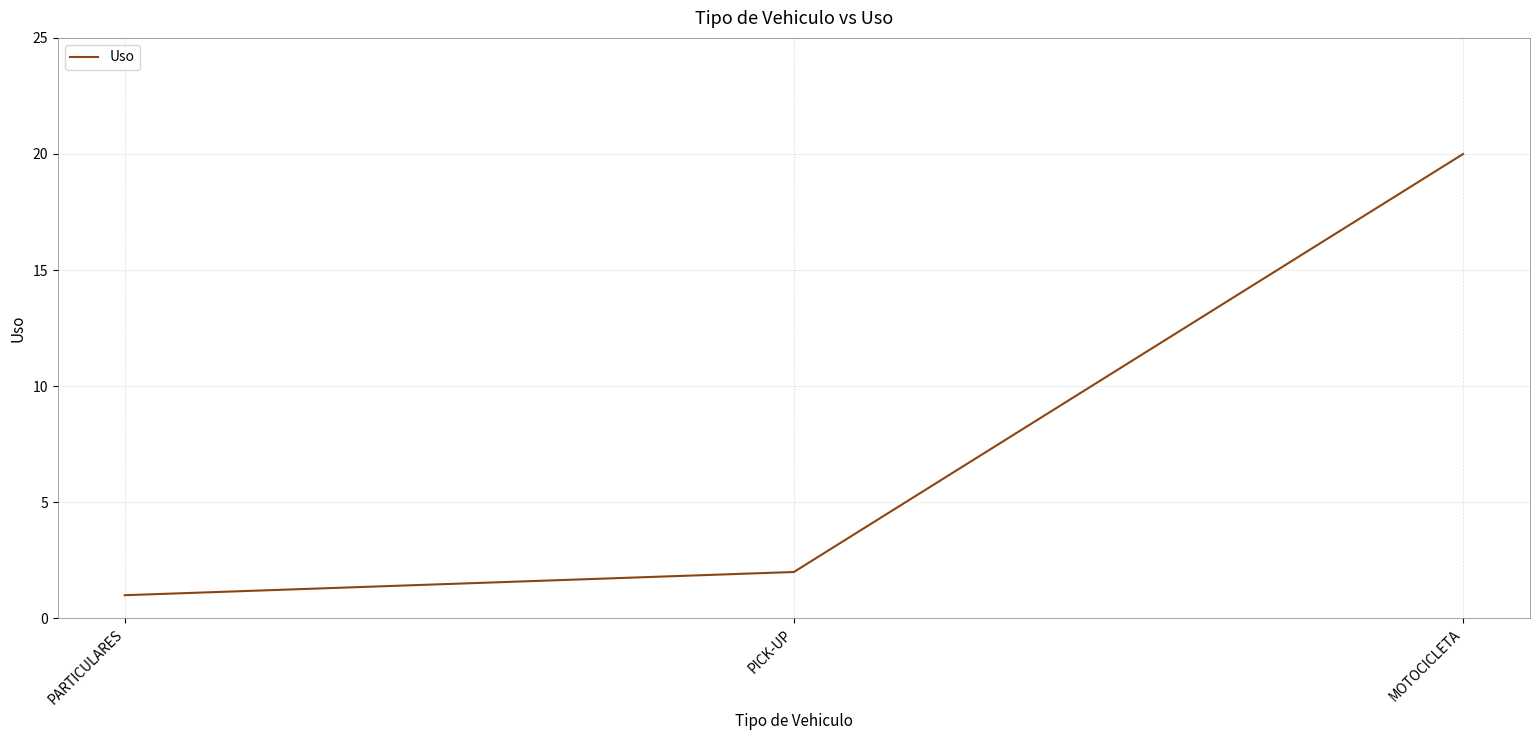

What is the maximum value shown in the chart?

20